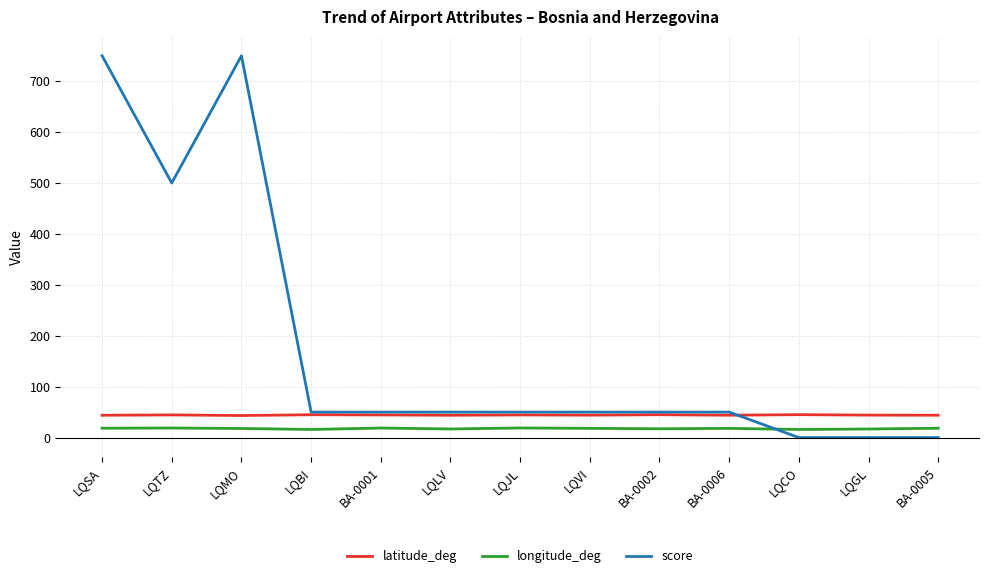

What is the highest value of the score series?

750.0